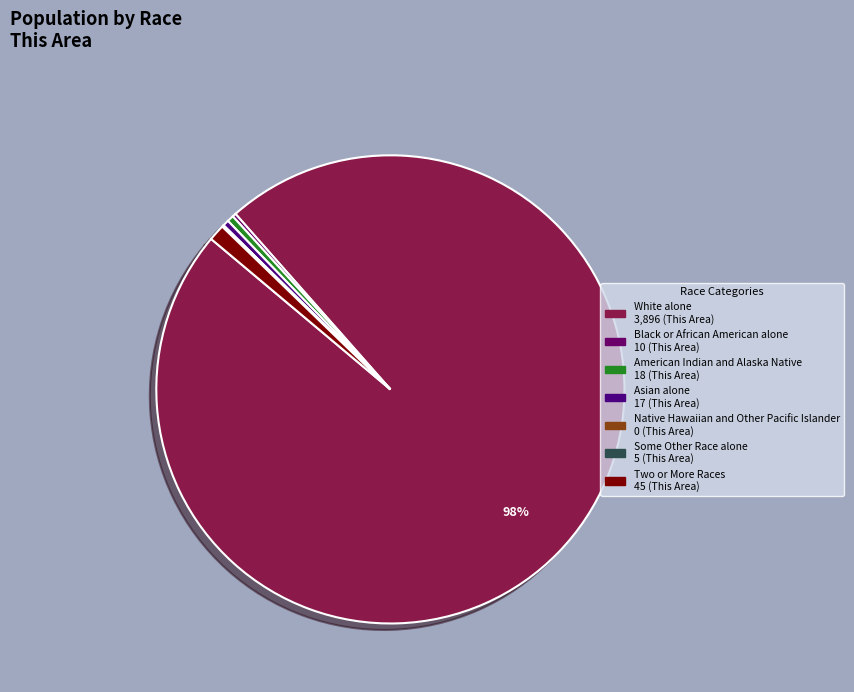

True or false: American Indian and Alaska Native accounts for 1% of the total.

False